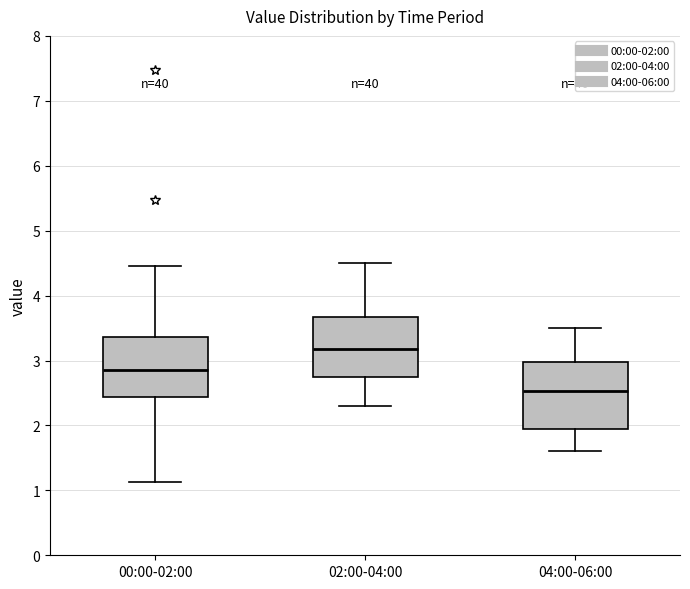

Reading left to right, transcribe this box plot: for each box, give where its median line is, the range the box spans, and where its two whiskers end, as read against the y-axis. The values are not printed on the chart, so give them approximately, as read against the axis.

00:00-02:00: median 2.9, box 2.4 to 3.4, whiskers 1.1 to 4.5
02:00-04:00: median 3.2, box 2.8 to 3.7, whiskers 2.3 to 4.5
04:00-06:00: median 2.5, box 1.9 to 3.0, whiskers 1.6 to 3.5